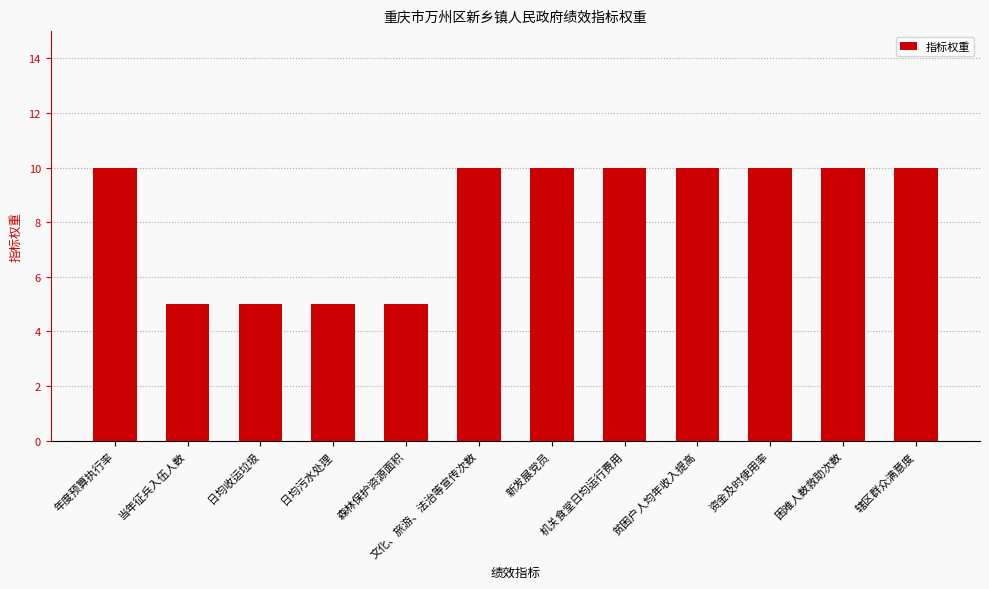

What position from the left is 年度预算执行率?

1